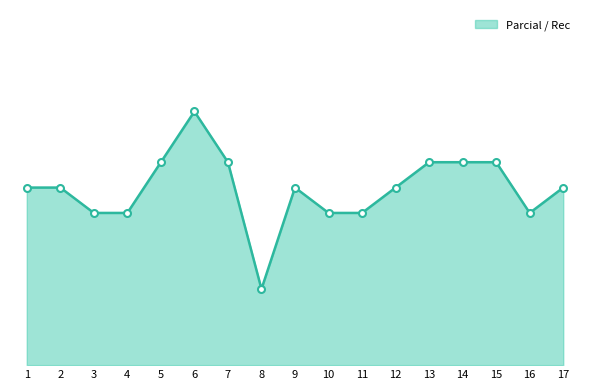

Reading left to right, list all the values displayed in this chart.

1=7	2=7	3=6	4=6	5=8	6=10	7=8	8=3	9=7	10=6	11=6	12=7	13=8	14=8	15=8	16=6	17=7